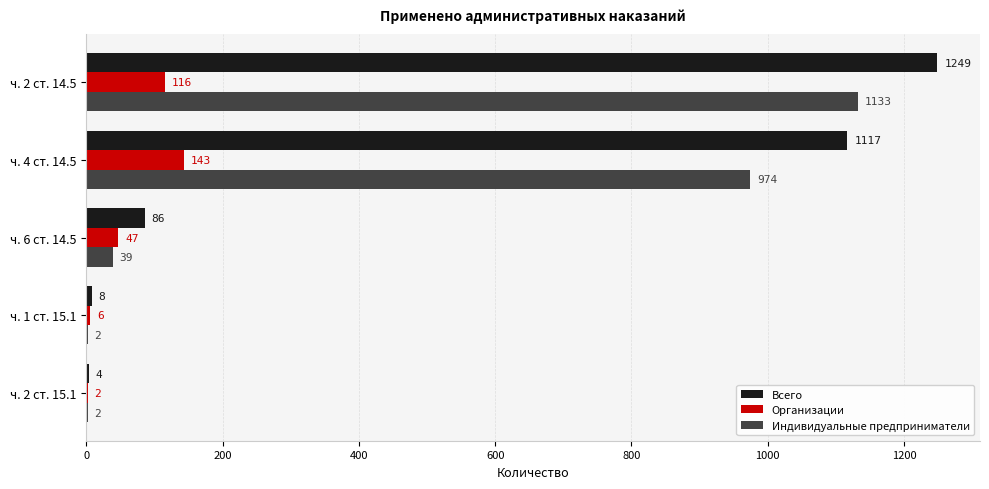

The Организации series shows 6 at ч. 1 ст. 15.1. True or false?

True